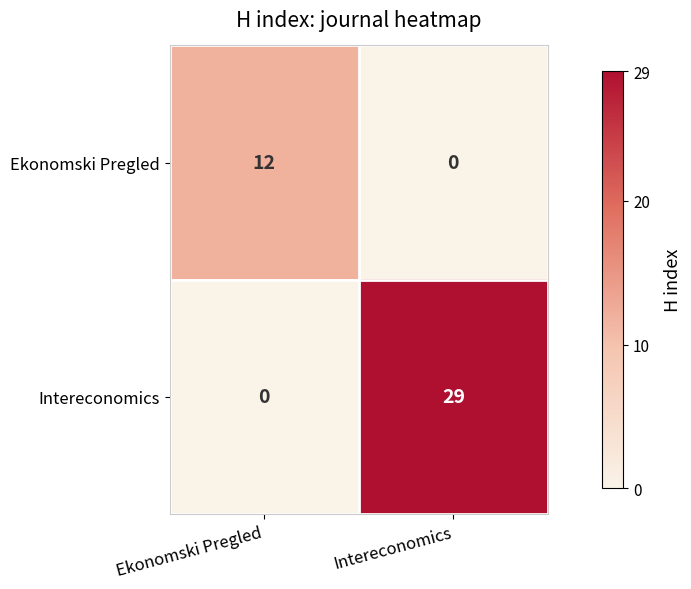

What is the greatest value displayed?

29